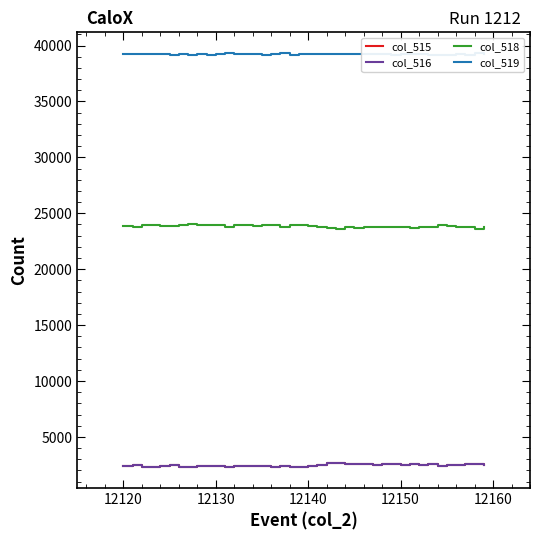

Which series has the largest range (max minus min)?

col_518